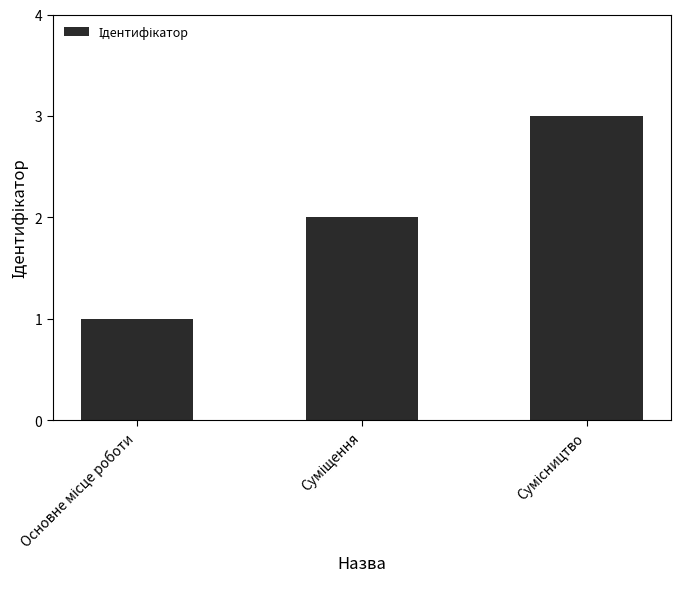

What is the sum of all values?

6